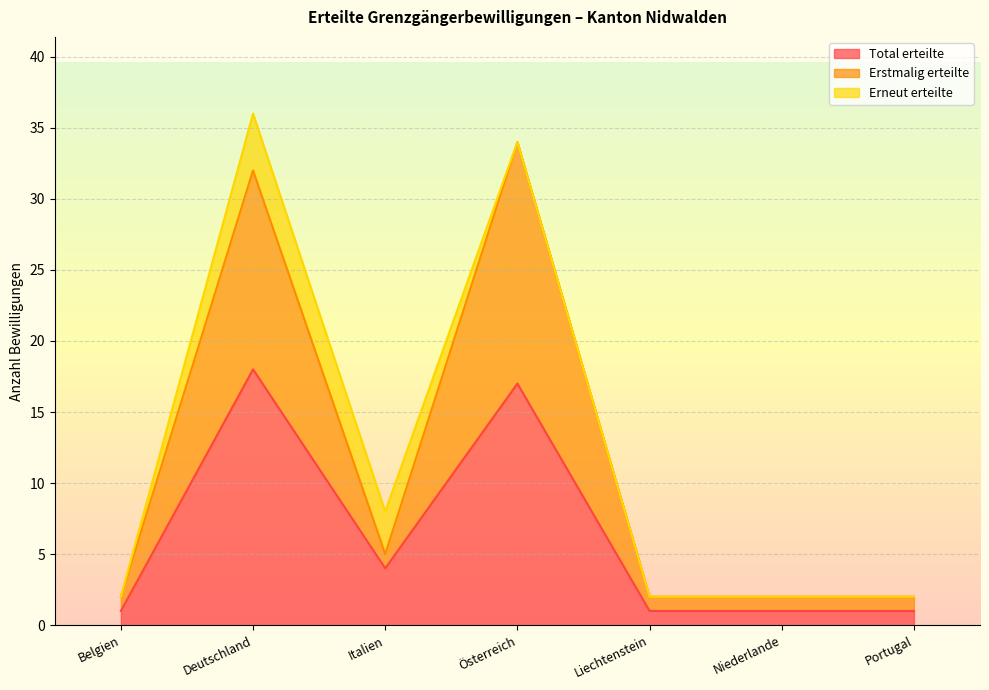

What is the difference between the highest and lowest values at Belgien?

1